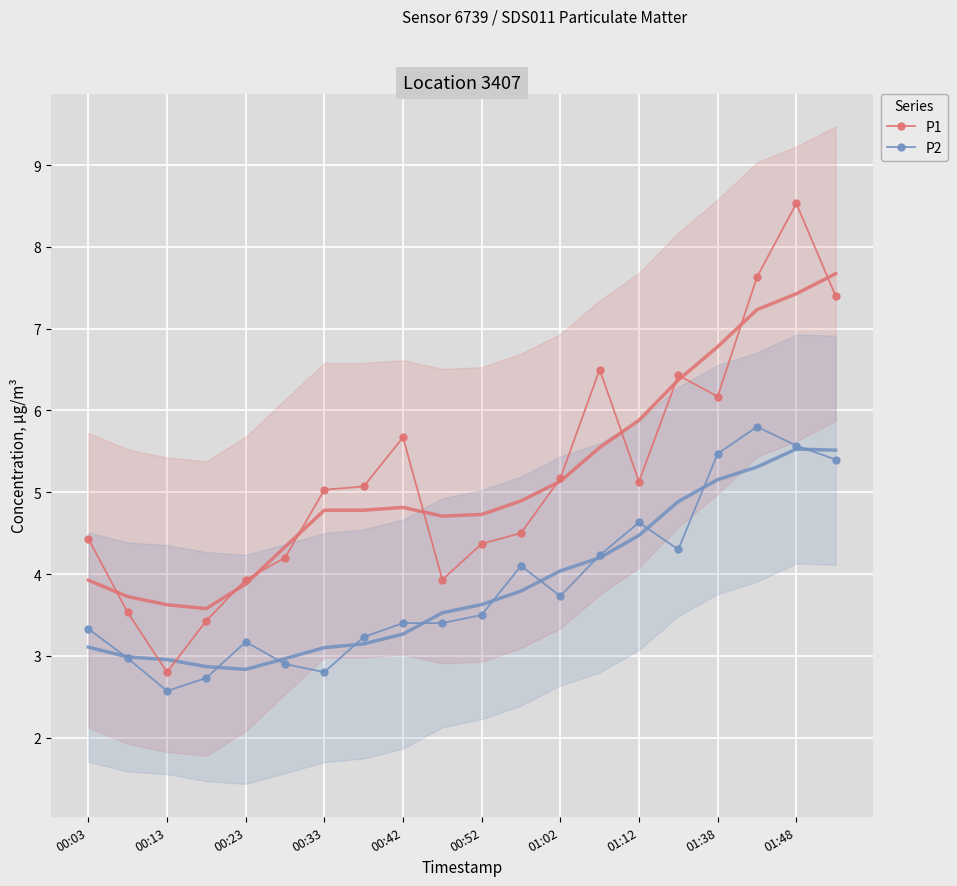

True or false: P2 and P1 intersect in this chart.

False